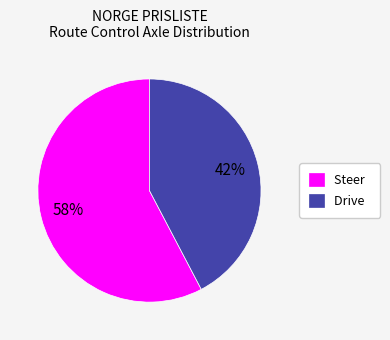

Is it true that Steer is 46% of the pie?

False